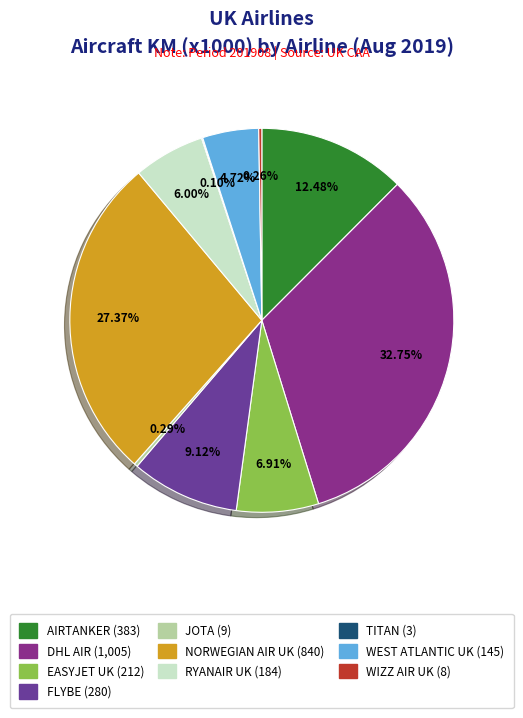

Is there a majority slice in this chart?

No